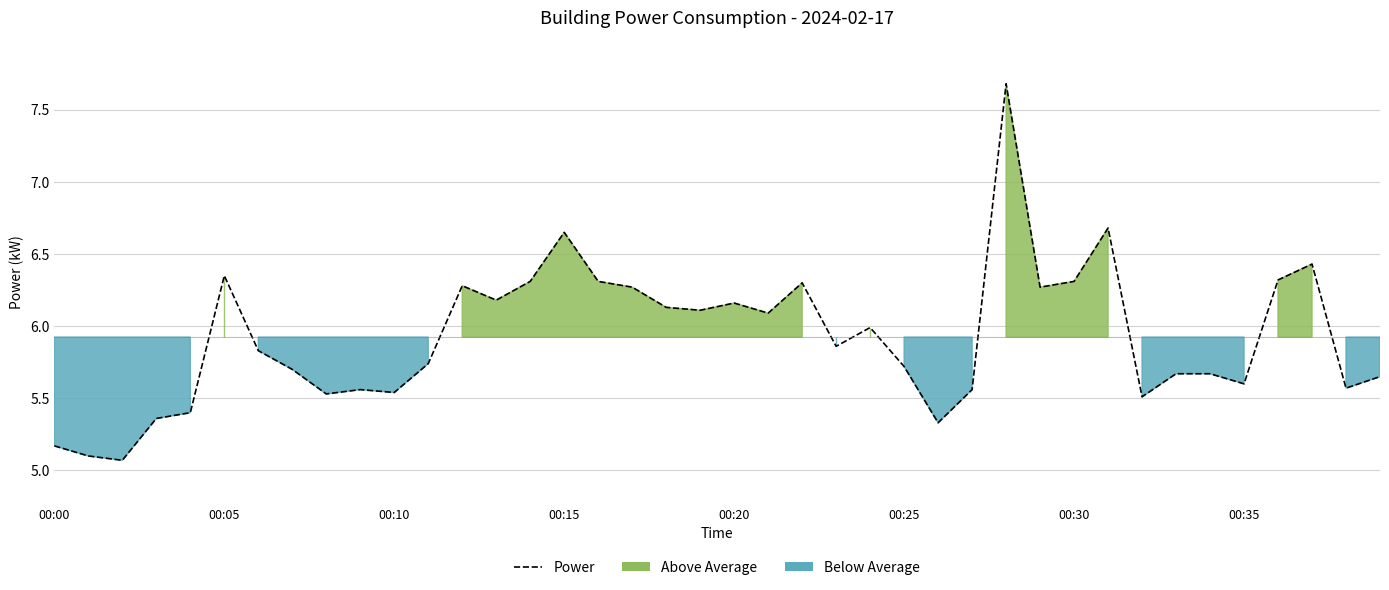

True or false: there are more than 0 points higher than both neighbors.

True